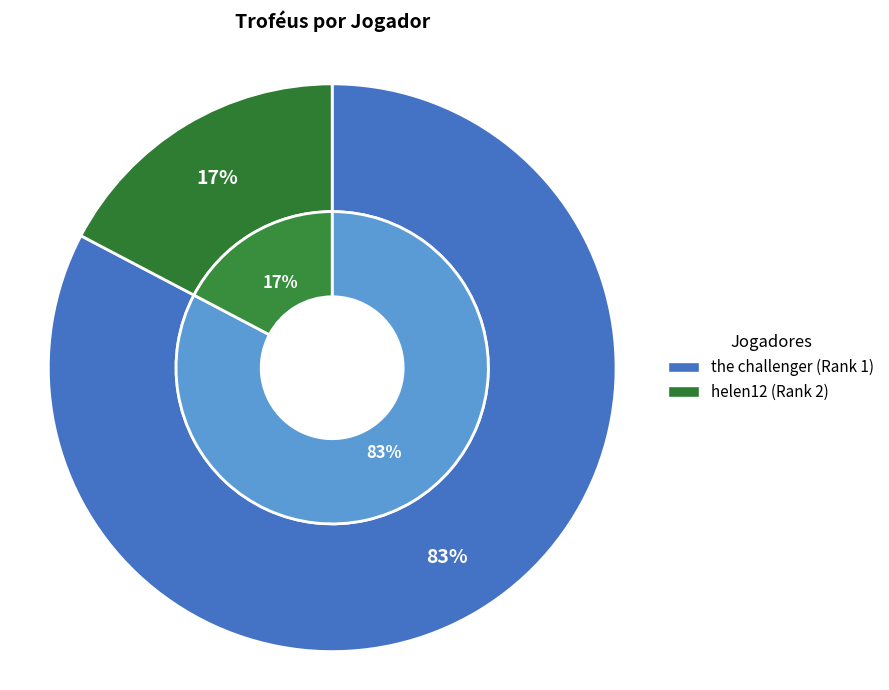

To the nearest percent, what percentage of the pie is the challenger (Rank 1)?

83%